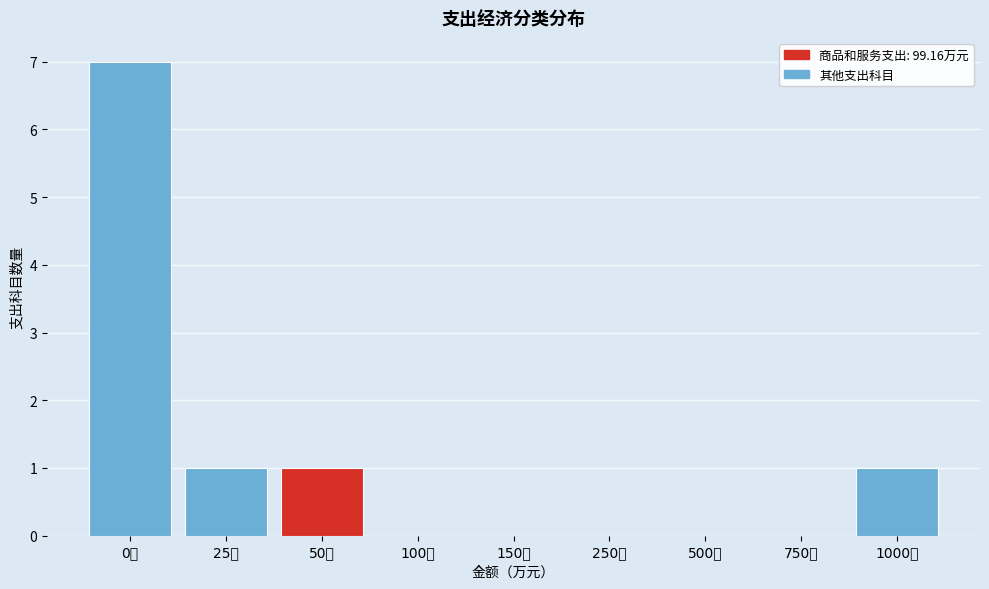

Reading right to left, list all the values displayed in this chart.

1000万=1	750万=0	500万=0	250万=0	150万=0	100万=0	50万=1	25万=1	0万=7